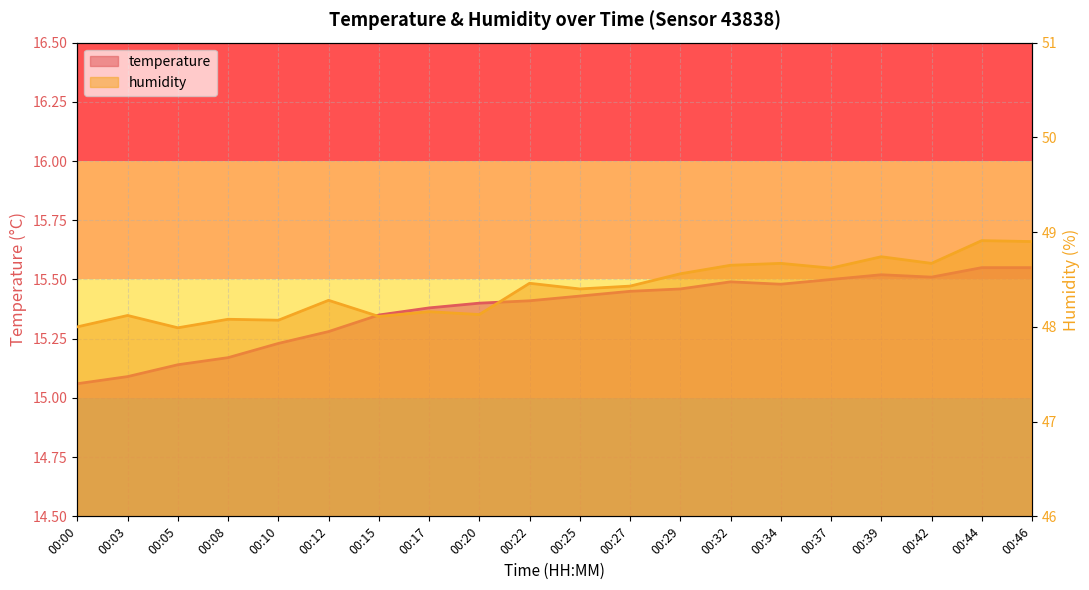

Which series has the widest spread of values?

humidity